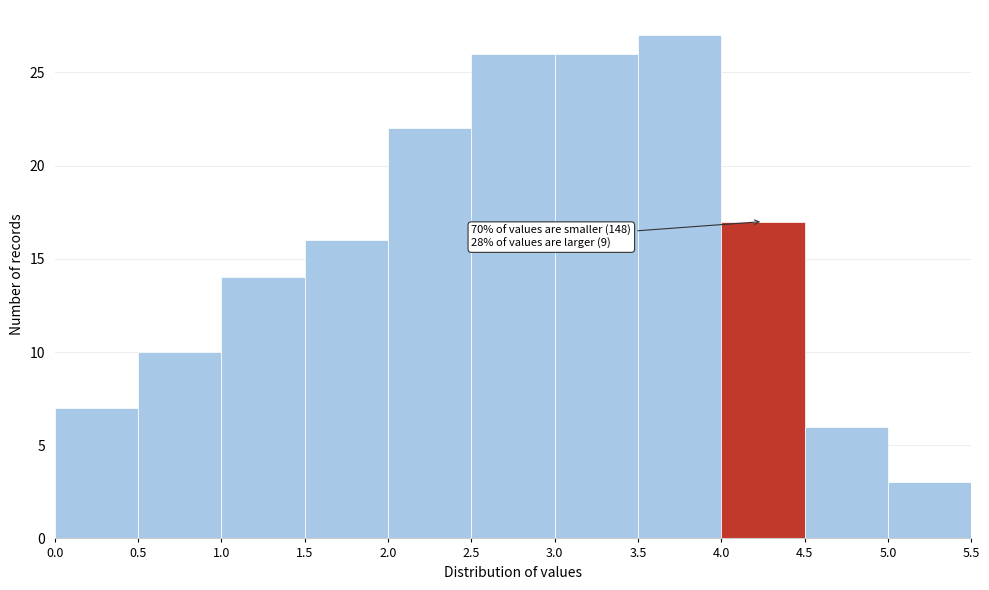

Over which range of the x-axis is the bar tallest?

3.5 to 4.0